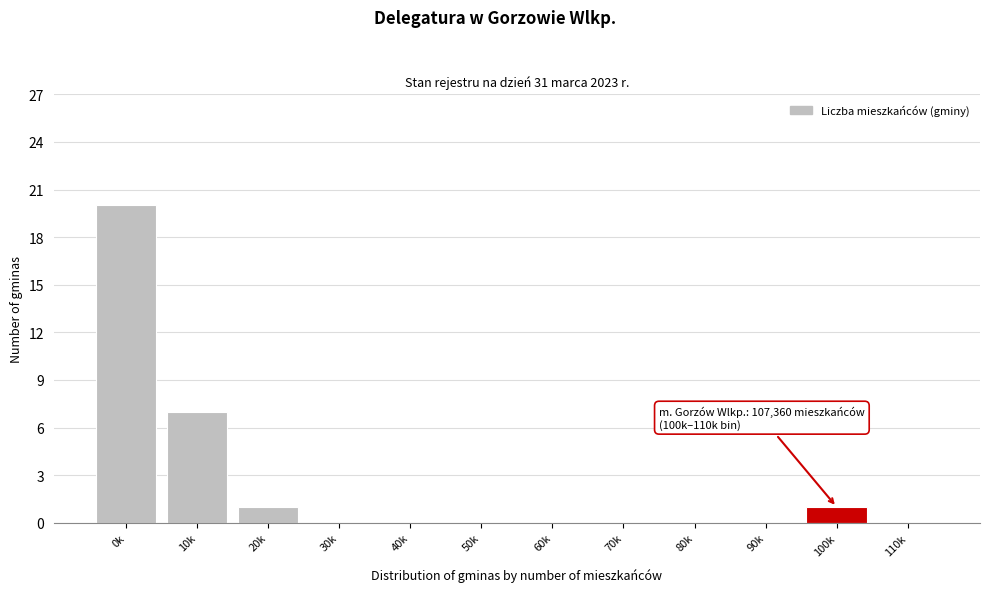

Reading left to right, transcribe all the data shown in this chart.

0k=20	10k=7	20k=1	30k=0	40k=0	50k=0	60k=0	70k=0	80k=0	90k=0	100k=1	110k=0